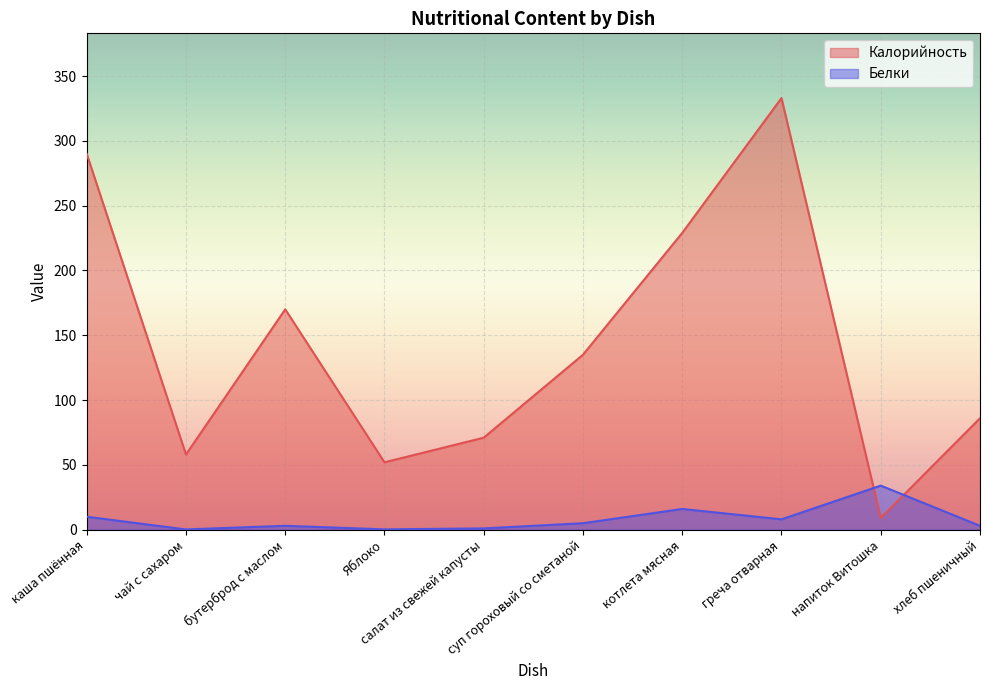

What is the average value of the Калорийность series?

143.3